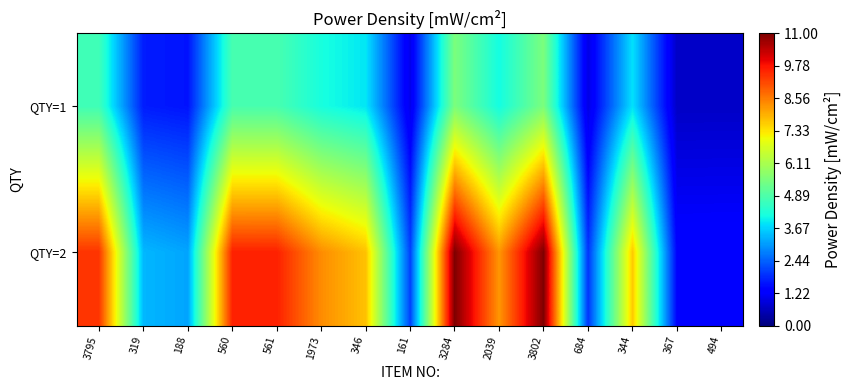

Which series has the largest range (max minus min)?

QTY=2